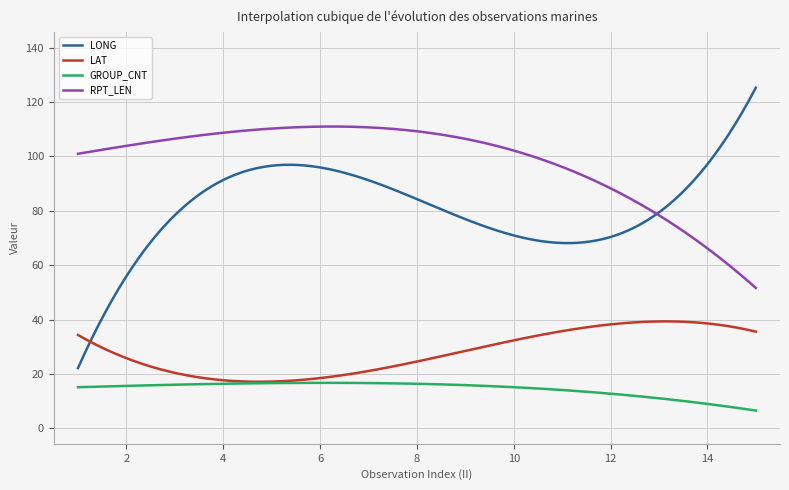

Is this an area chart (filled region under the line)?

No